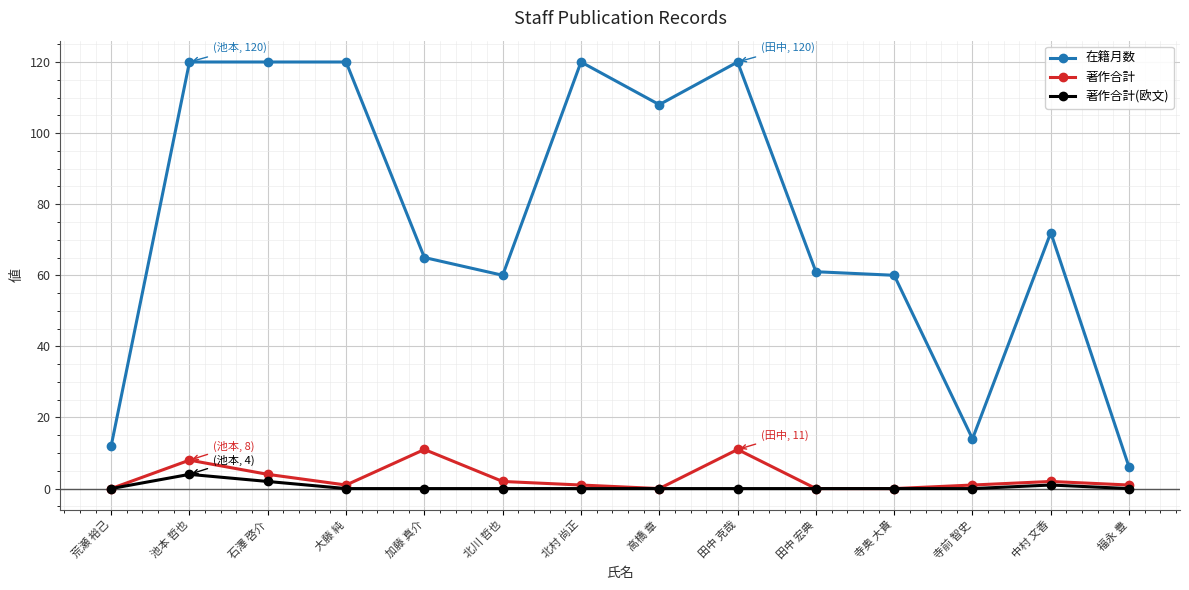

What is the difference between the highest and lowest values at 福永 豊?

6